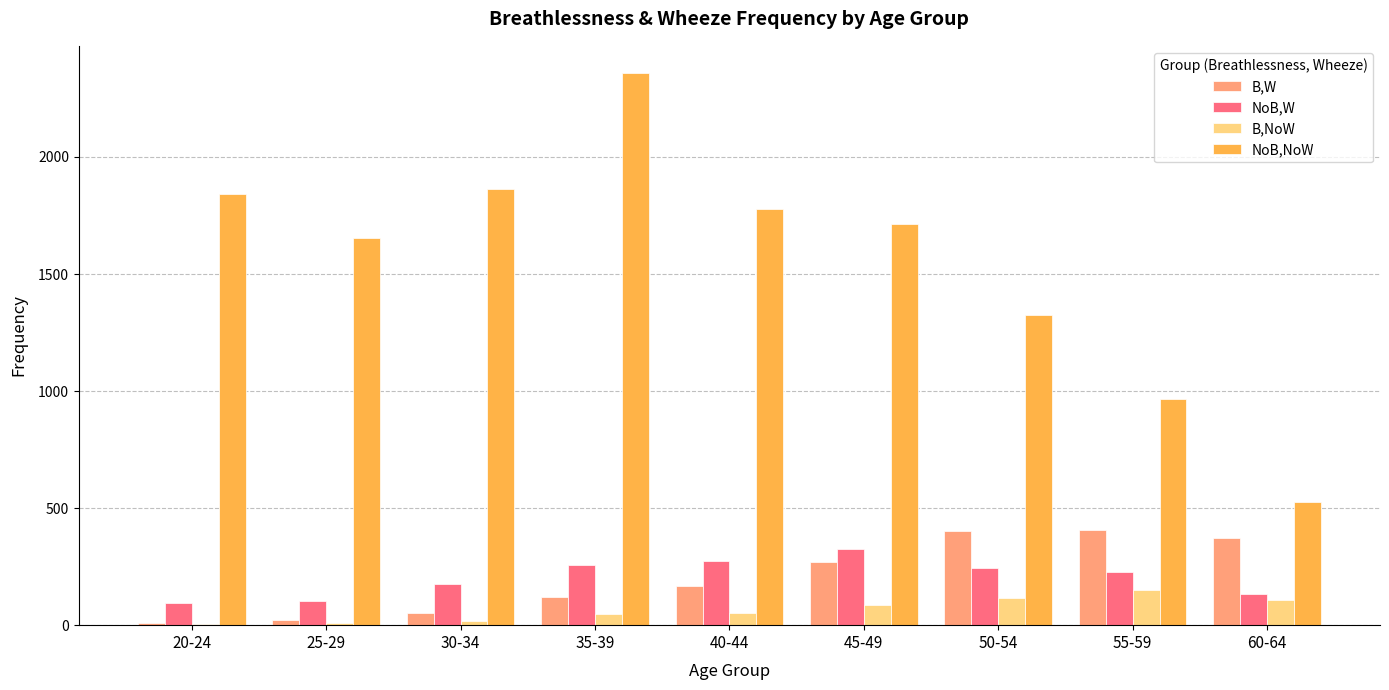

The value of NoB,NoW at 30-34 is 1863. True or false?

True